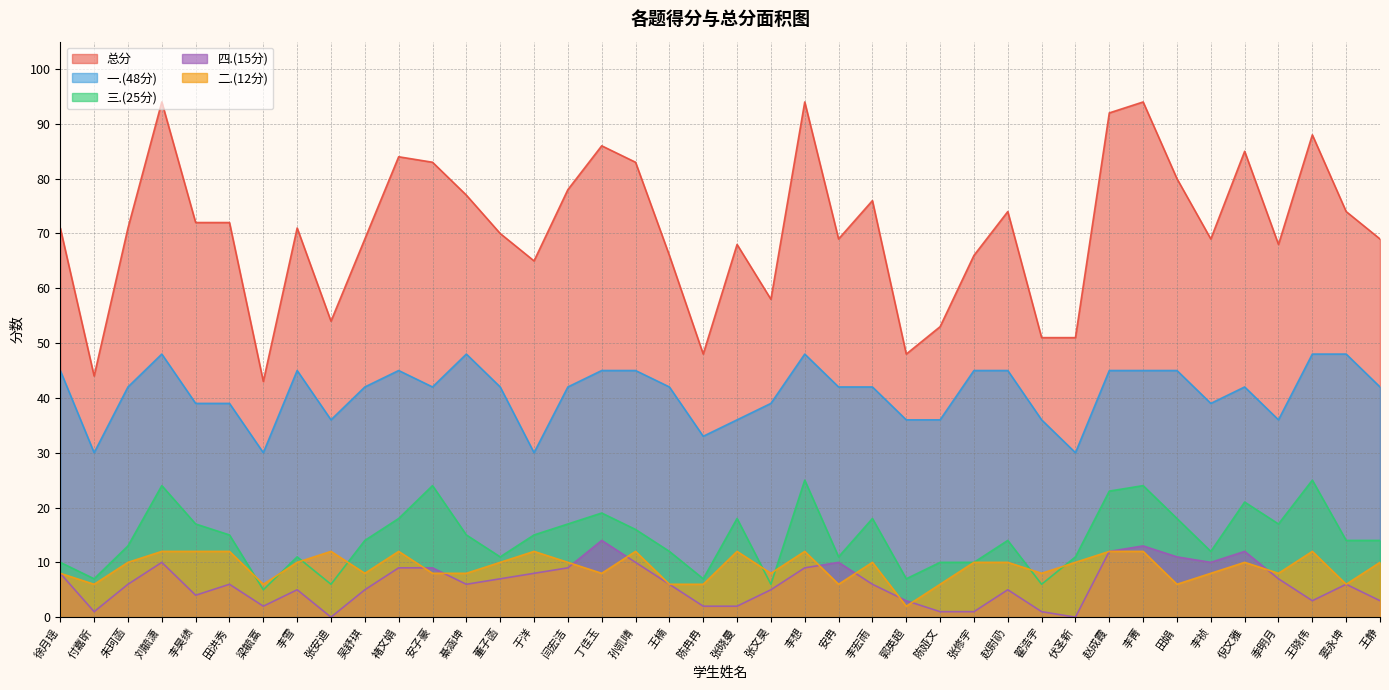

In 三.(25分), how many points are lower than both neighbors (excluding endpoints)?

11